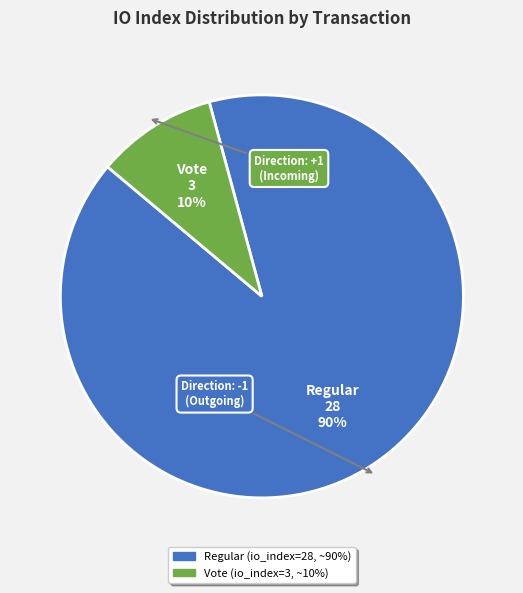

To the nearest percent, what is the average slice percentage?

50%